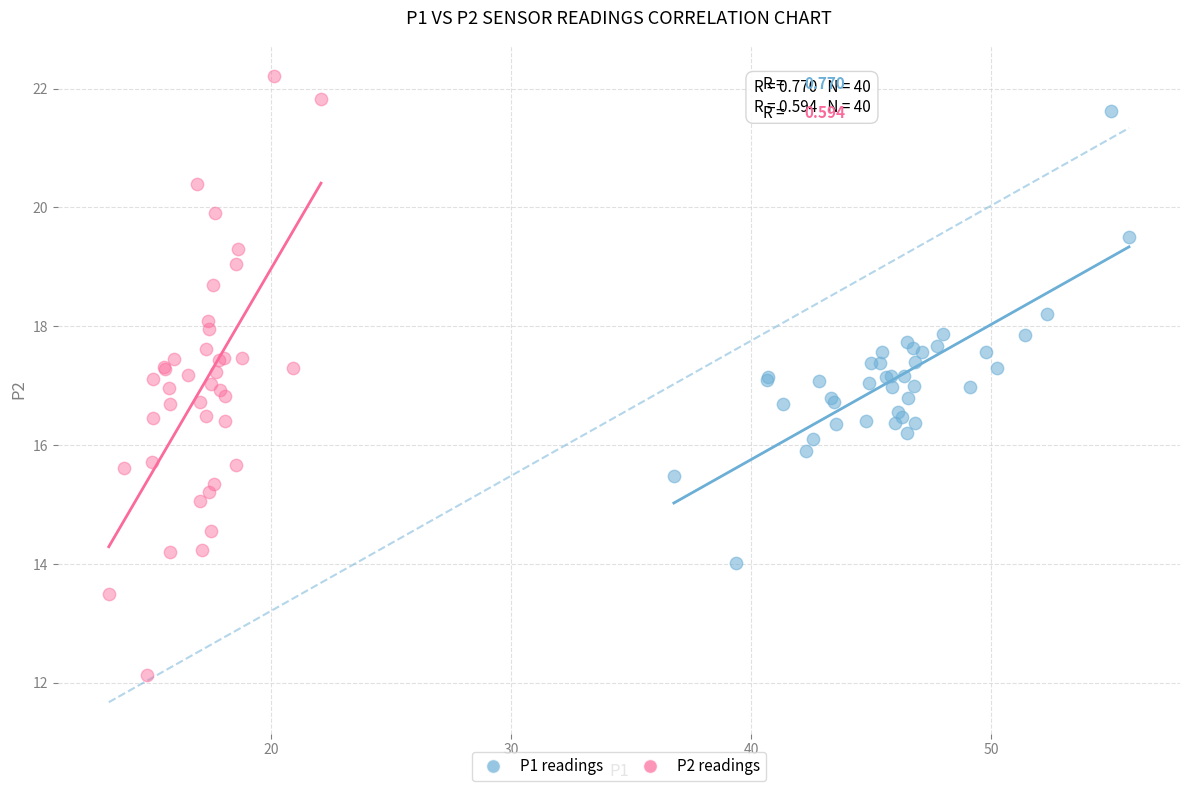

Which series reaches the minimum Y coordinate?

P2 readings